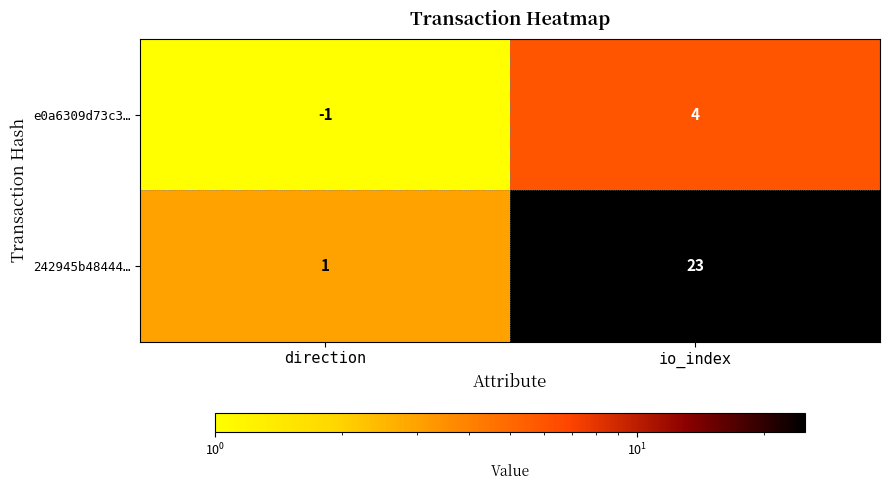

List the series in order of their peak value, highest first.

242945b48444…, e0a6309d73c3…